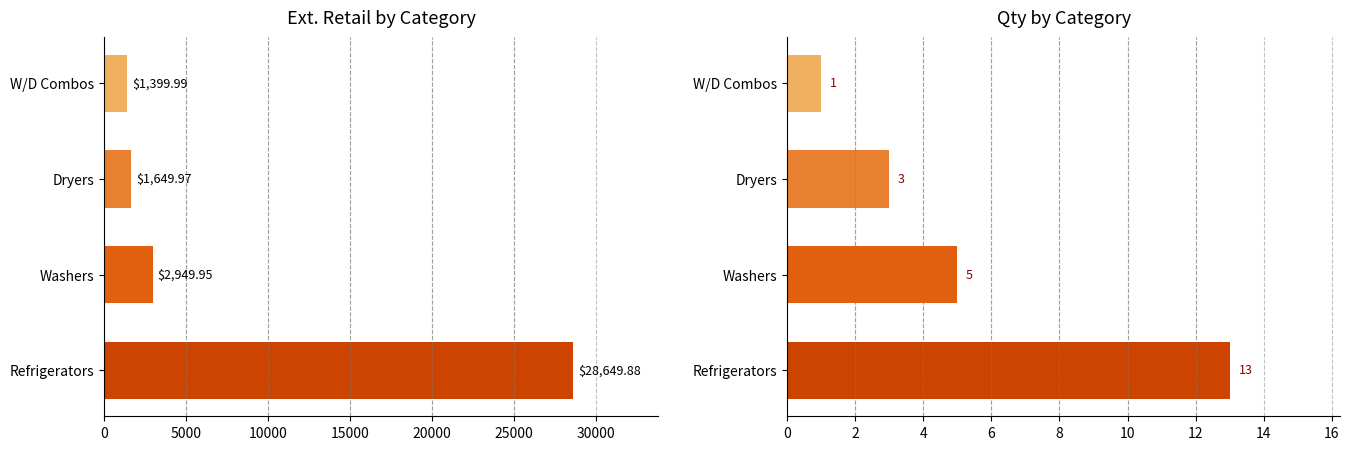

What is the average value of the Ext. Retail series?

8662.4